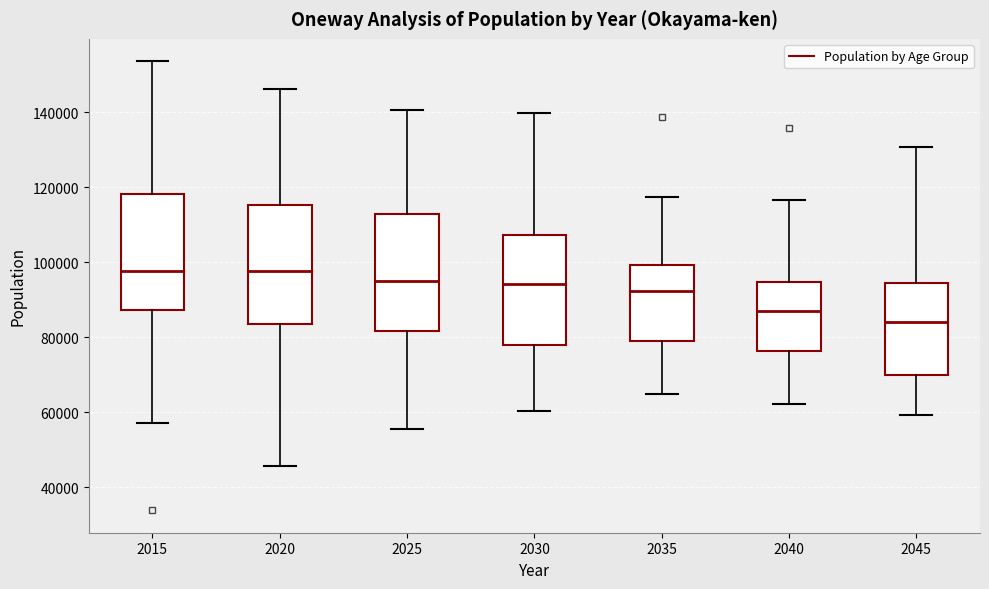

Which box's median line is the lowest?

2045